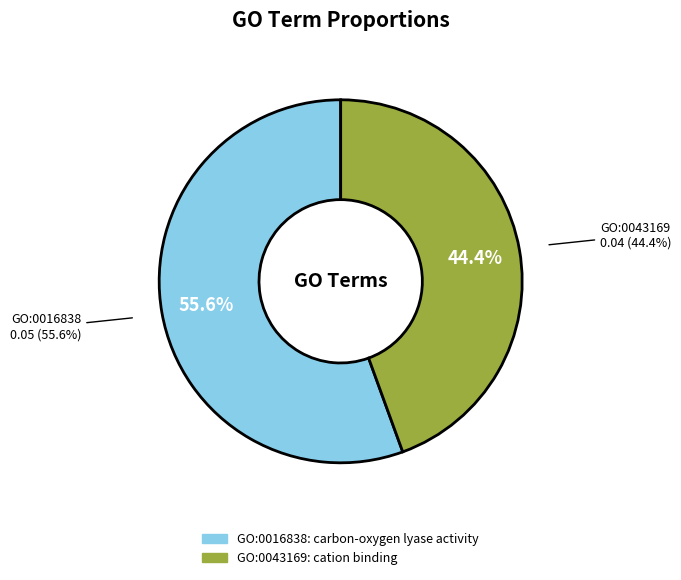

What is the largest slice in the pie chart?

GO:0016838